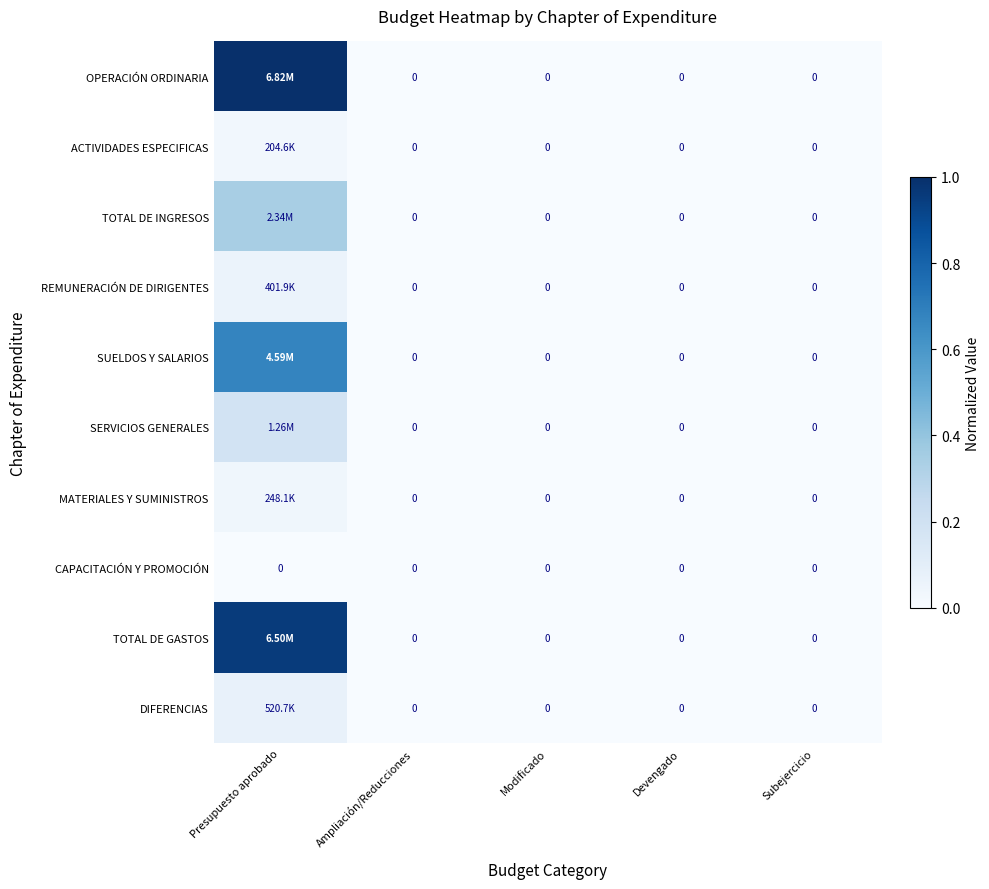

How many distinct data groups are displayed?

10